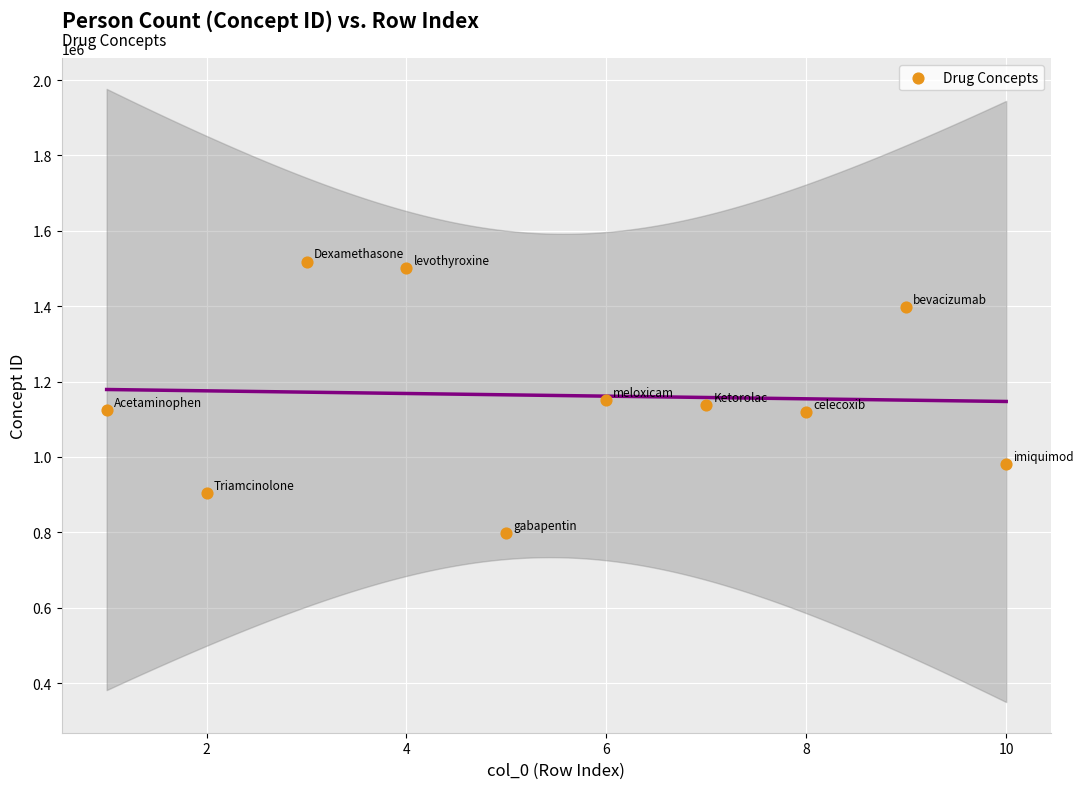

What is the average X value?

6